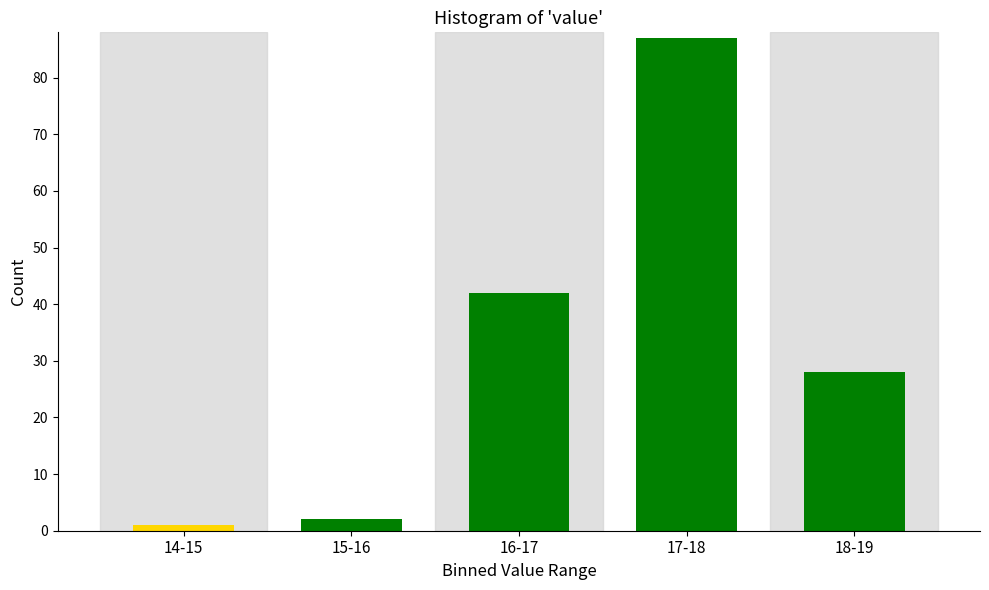

Reading left to right, list all the values displayed in this chart.

1	2	42	87	28